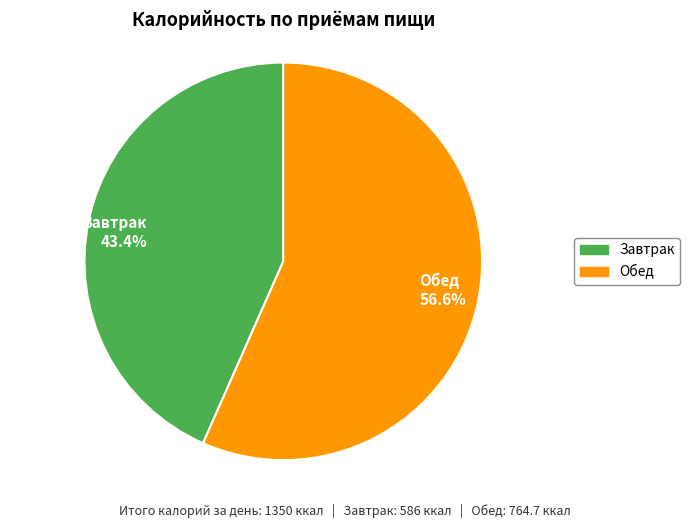

What is the majority slice?

Обед